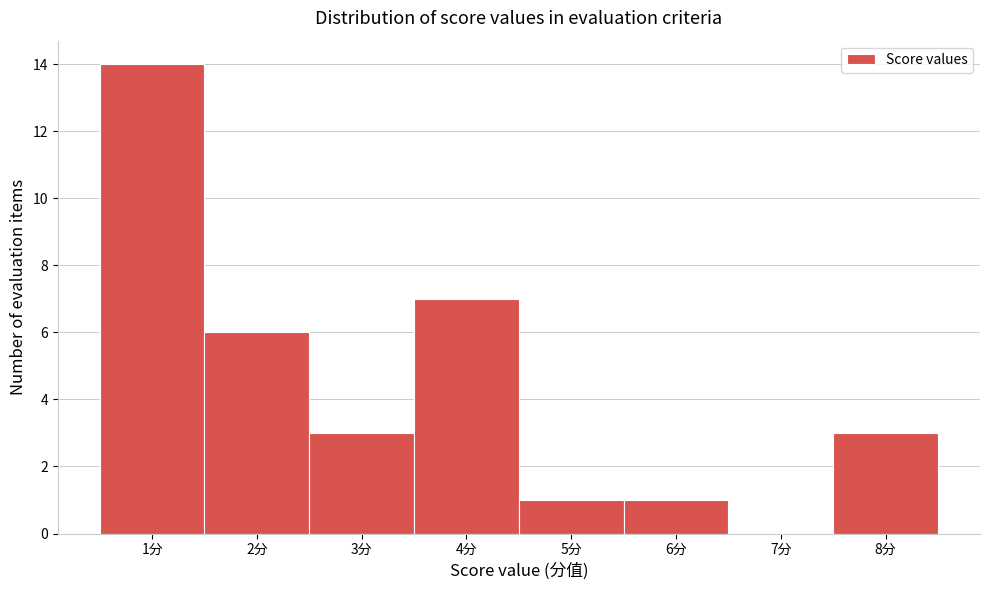

What is the height of the bar covering 2.5 to 3.5 on the x-axis? The values are not printed on the chart, so give them approximately, as read against the axis.

3